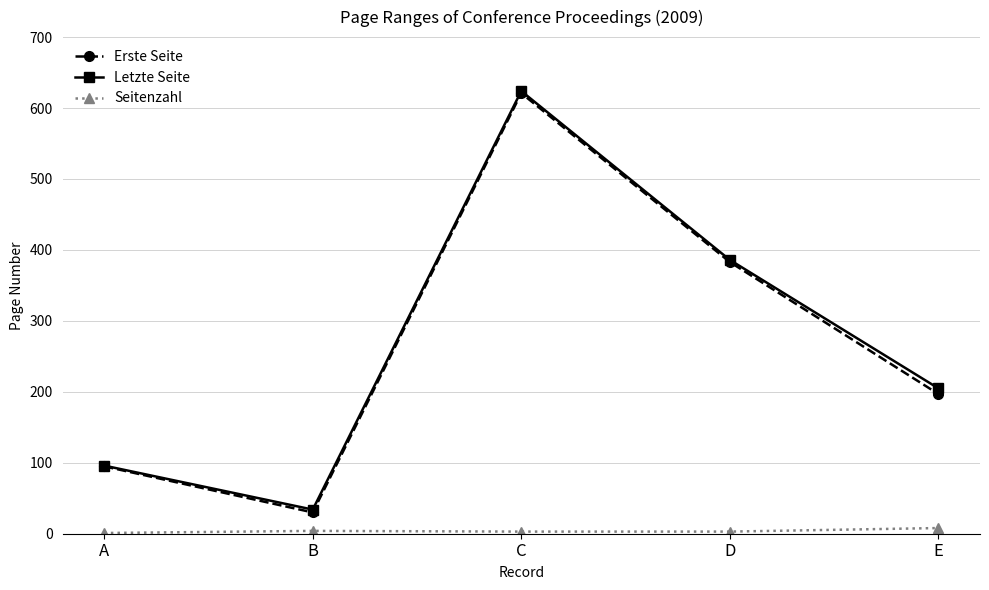

List the labels in order of Erste Seite value, largest first.

C, D, E, A, B